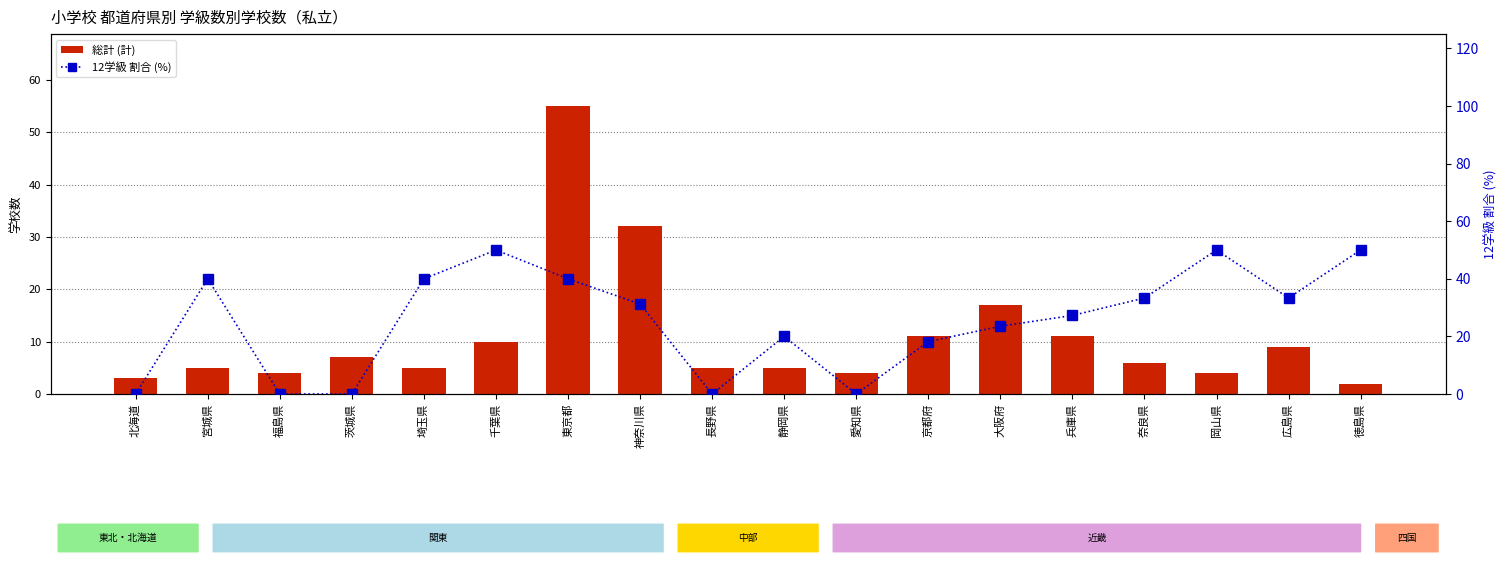

The value of 12学級 割合 (%) at 徳島県 is 87.5. True or false?

False